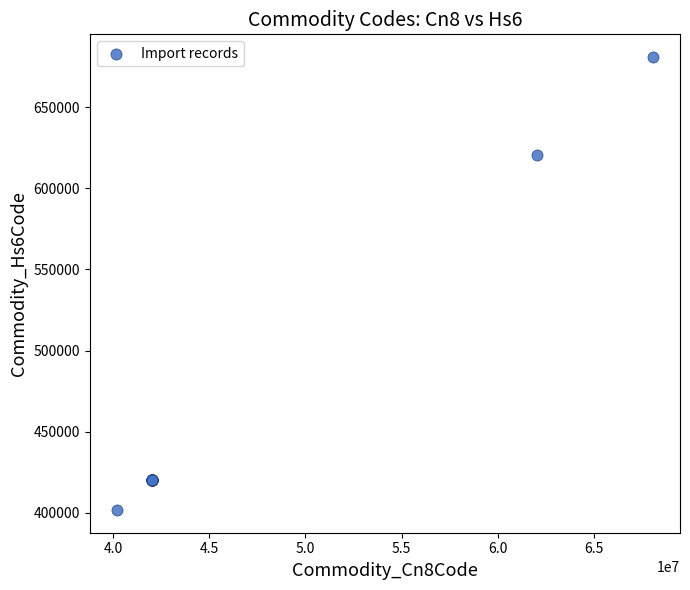

What Y value in the scatter plot is closest to 541344?

620719